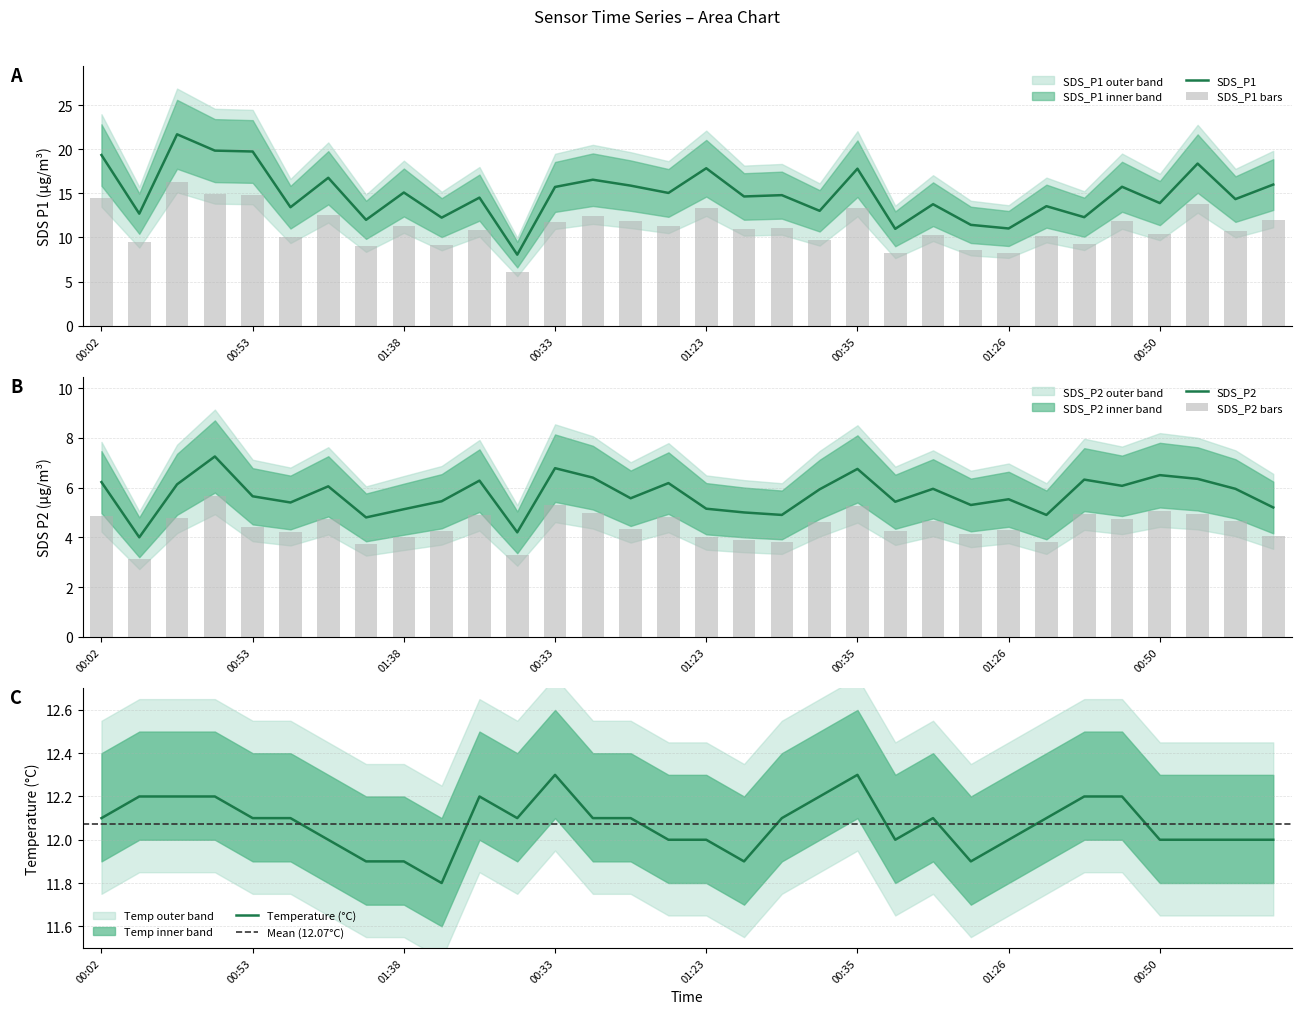

How many values in the SDS_P1 series are below 14?

13